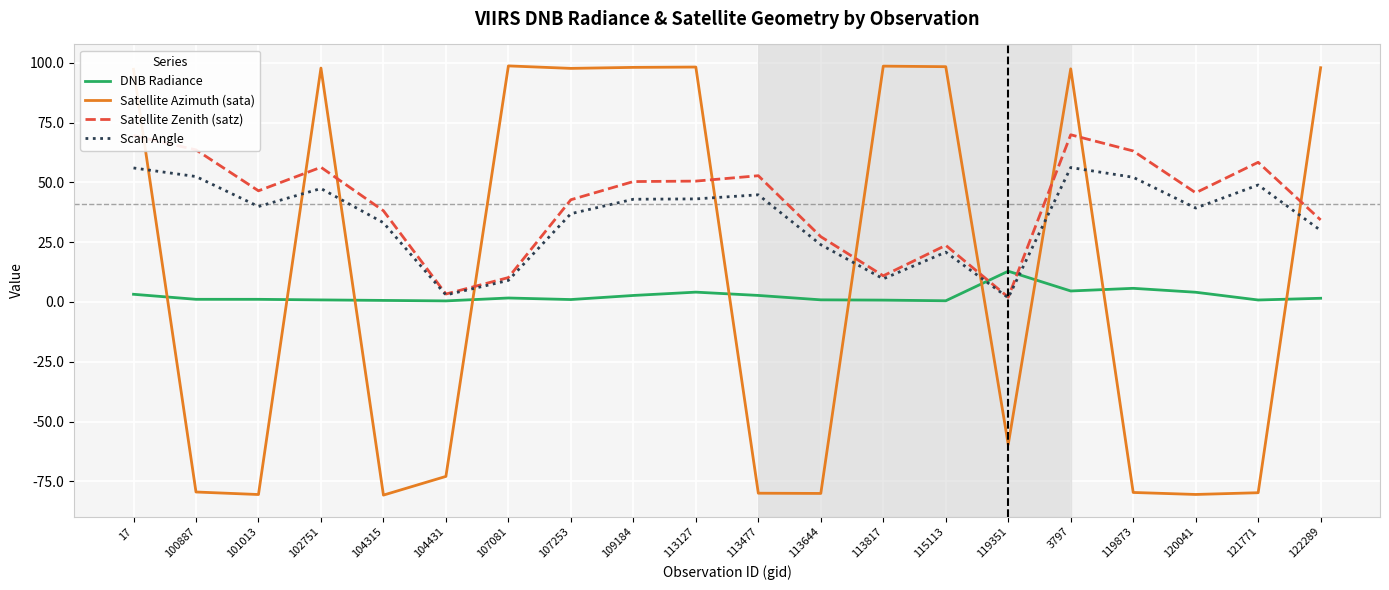

Is the value of DNB Radiance at 115113 greater than the value of Satellite Azimuth (sata) at 17?

No